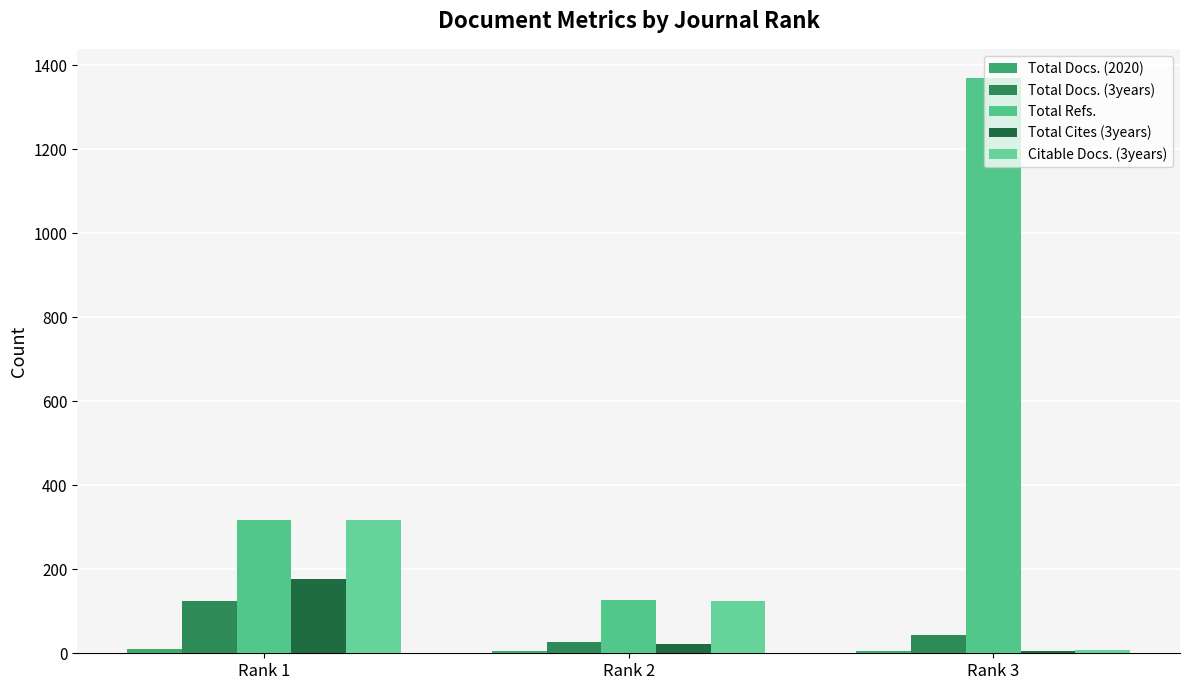

Which series has the largest total across all categories?

Total Refs.